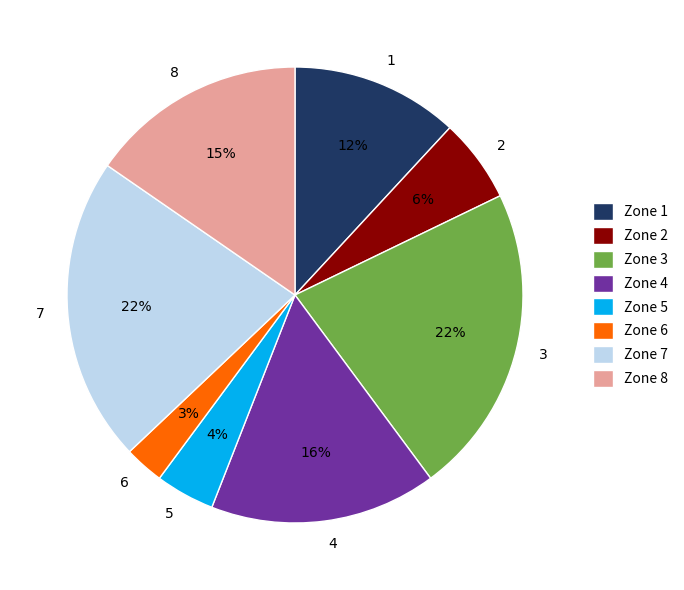

Which has a higher value, 4 or 2?

4